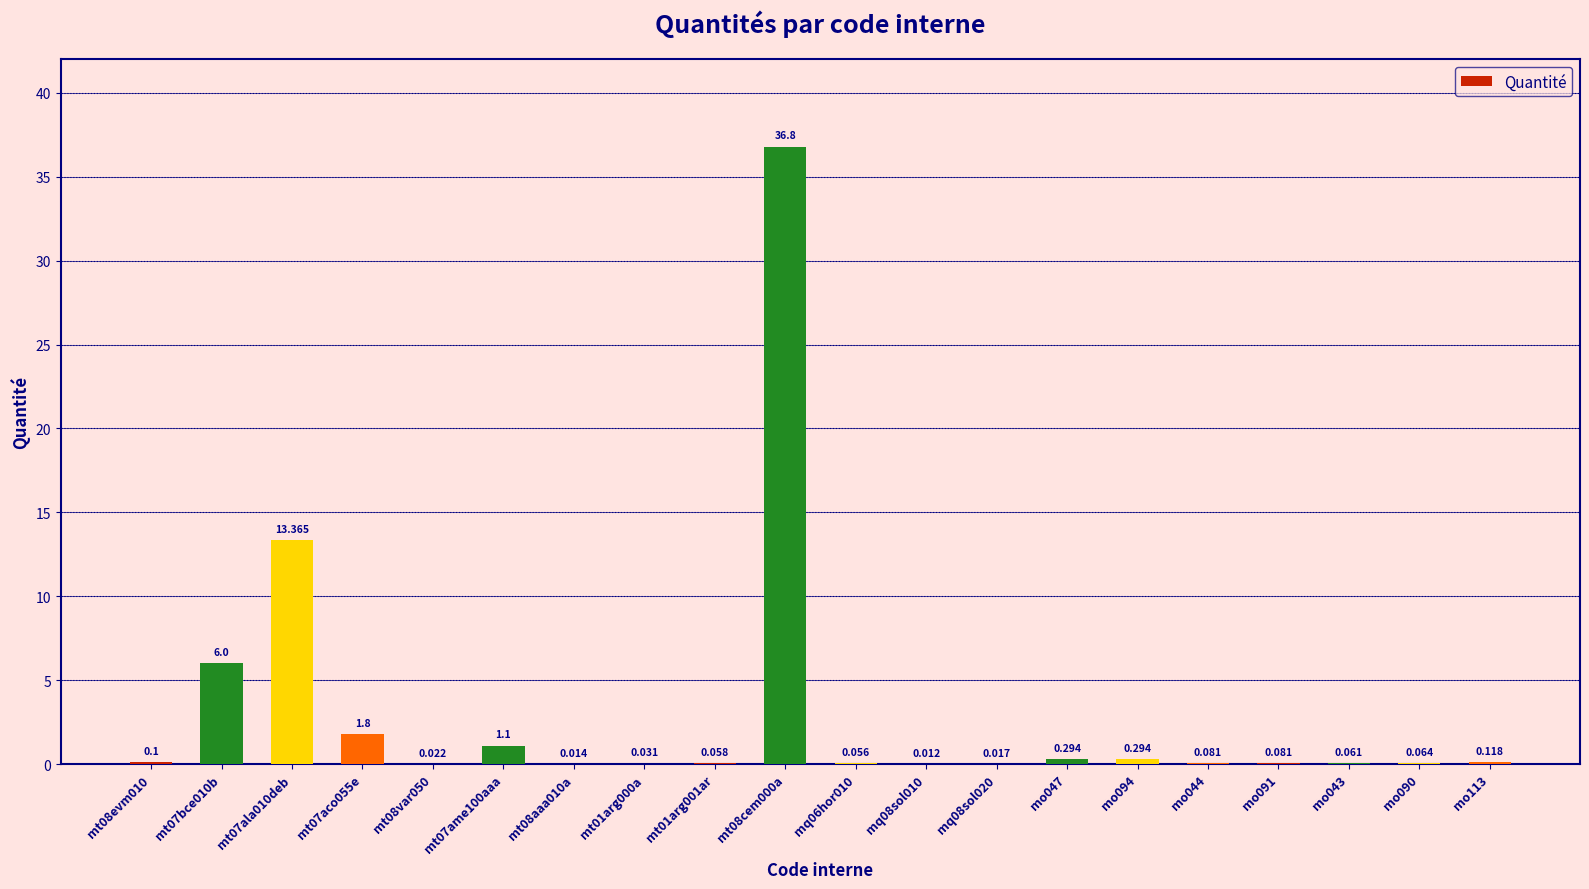

Between mt01arg000a and mo090, which is larger?

mo090